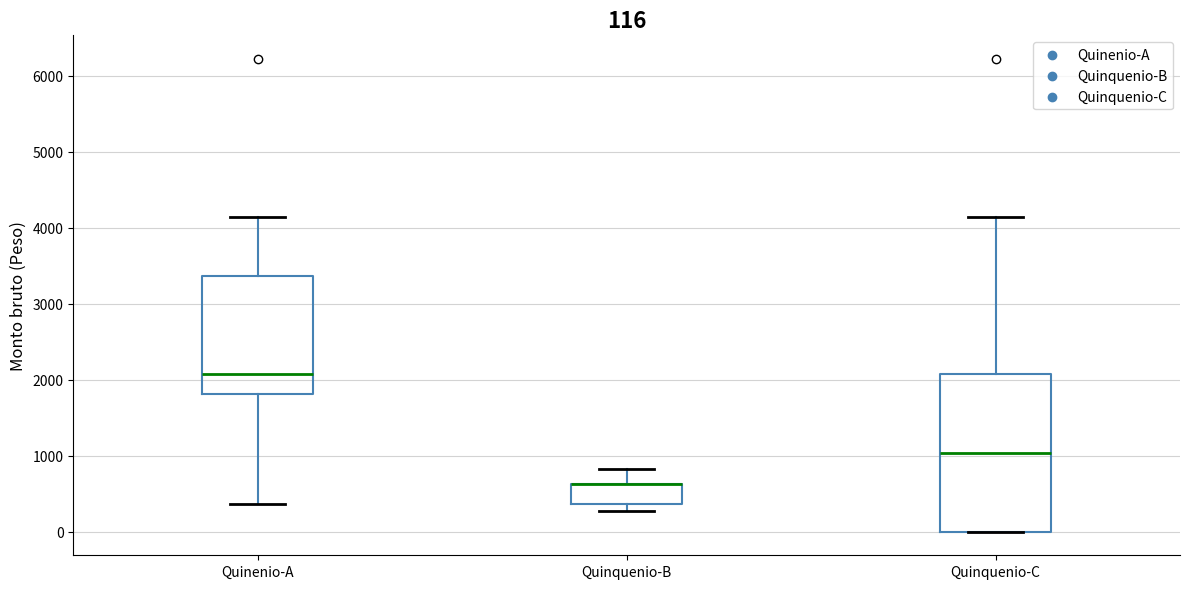

Comparing the boxes themselves (not the whiskers), which one is the tallest?

Quinquenio-C